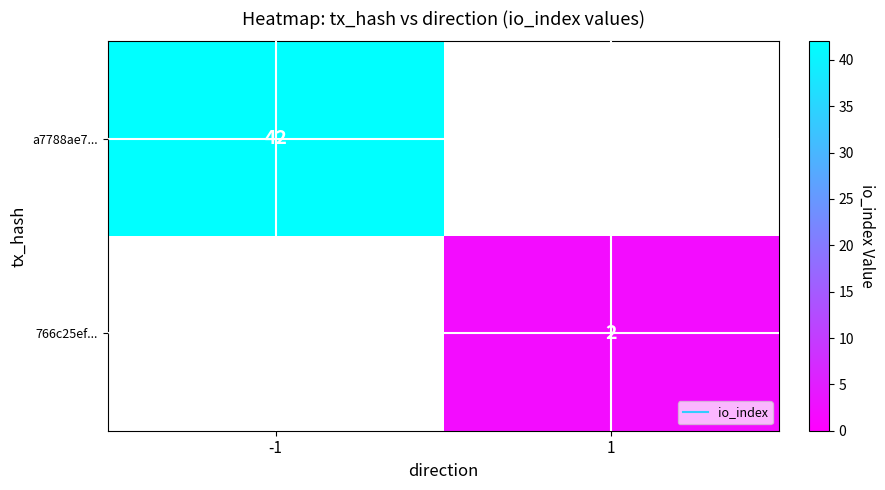

How many series are shown in this chart?

2